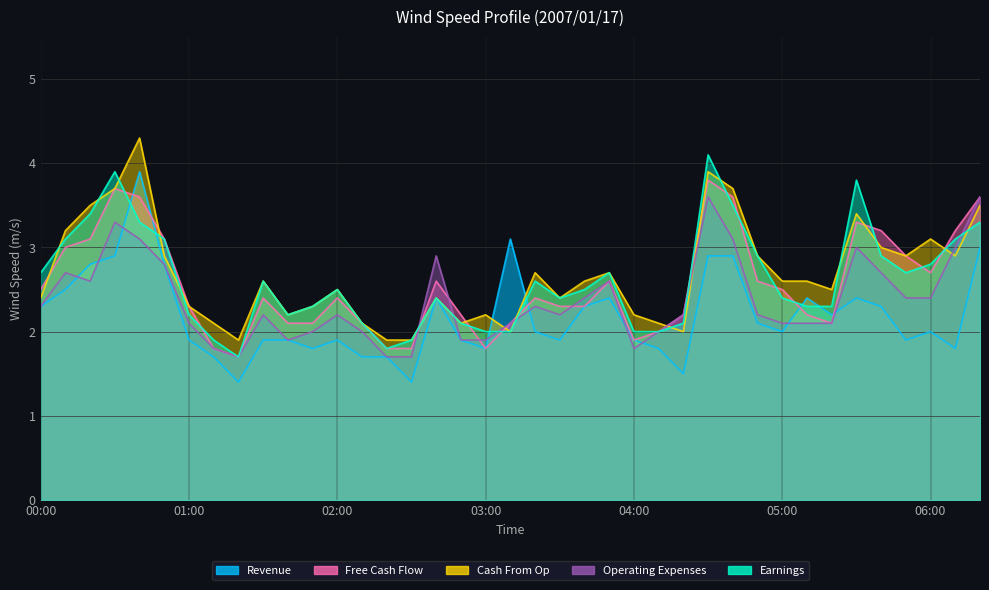

What is the total value across all series at 04:20?

10.0